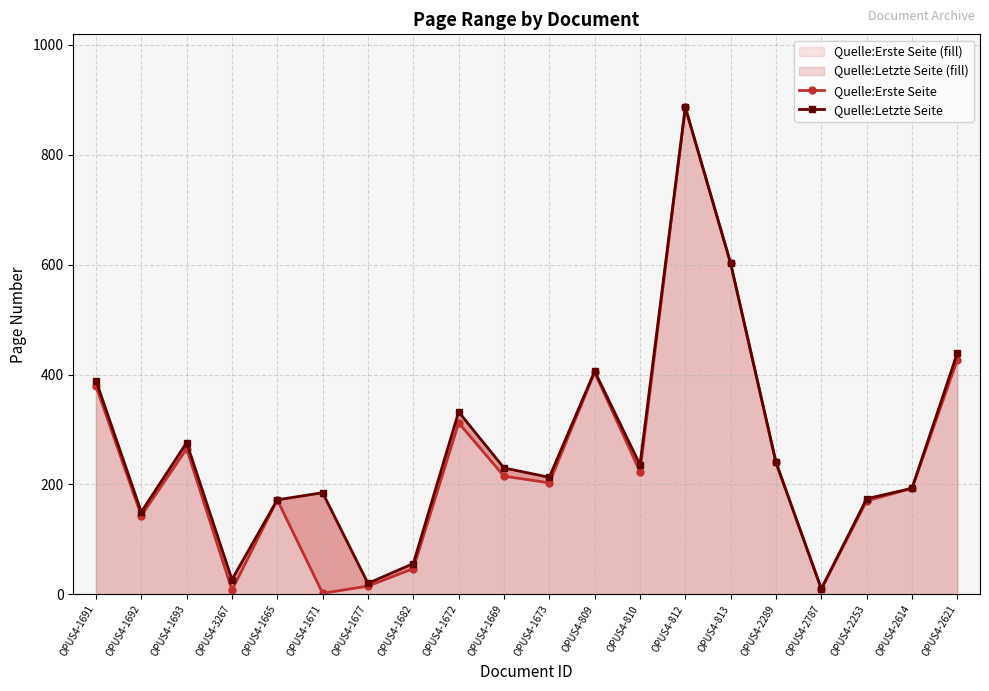

Which series has the largest range (max minus min)?

Quelle:Erste Seite